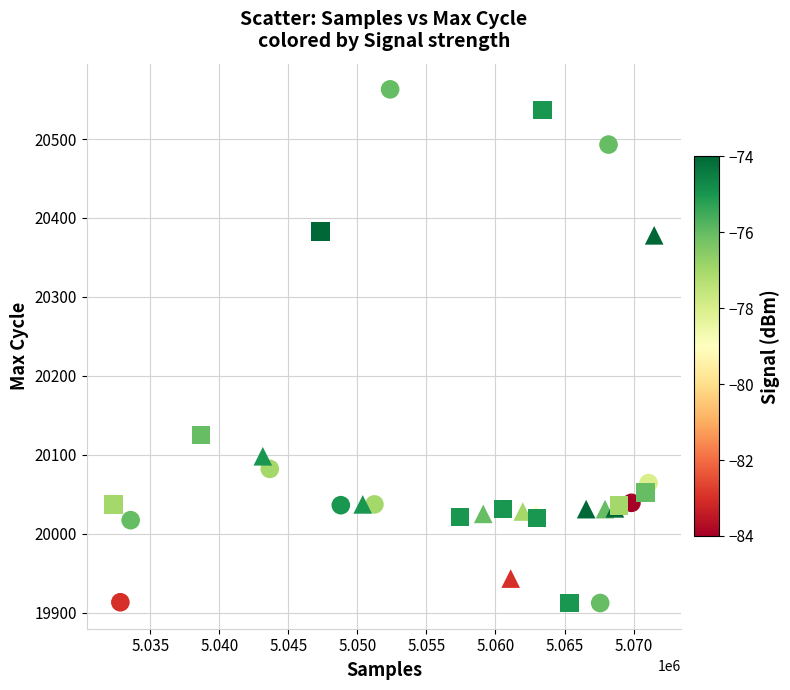

What are all the series names shown in the legend?

FireAffected, Recovered, Reference